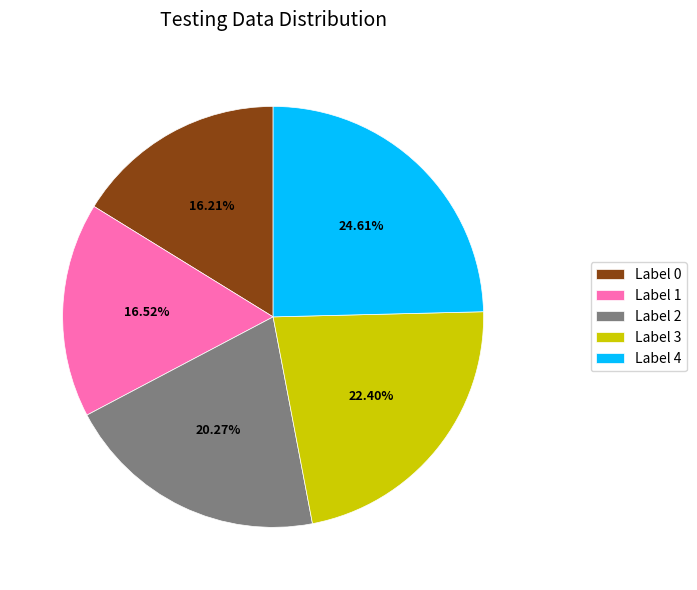

Between Label 2 and Label 4, which is larger?

Label 4